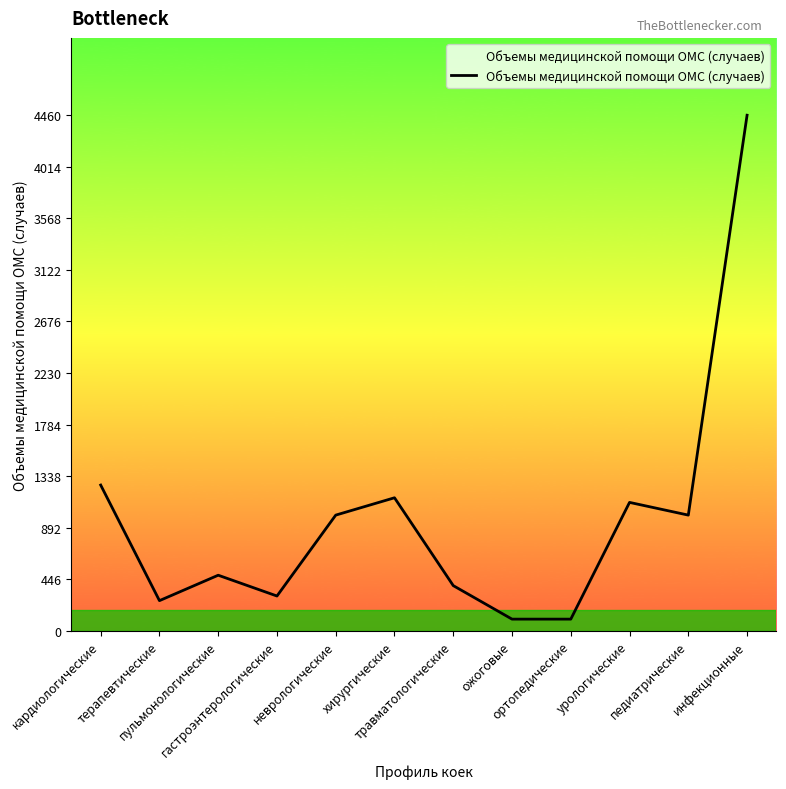

What is the maximum value shown in the chart?

4460